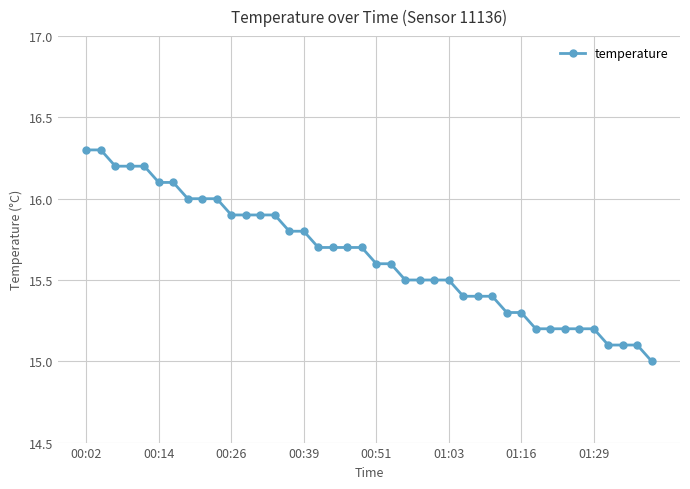

What is the sum of all values?

625.7